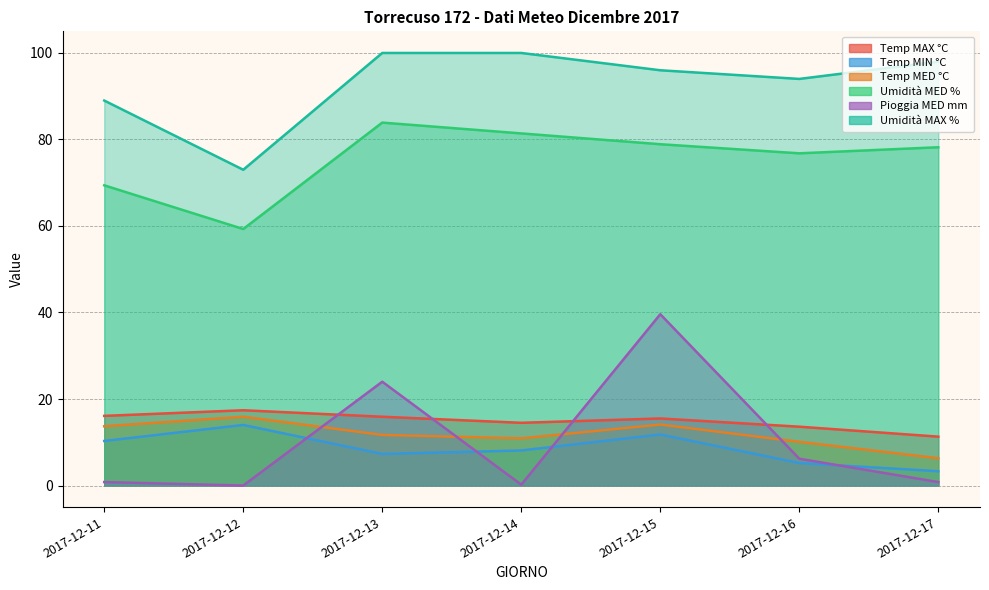

At which label does Temp MAX °C reach its peak?

2017-12-12